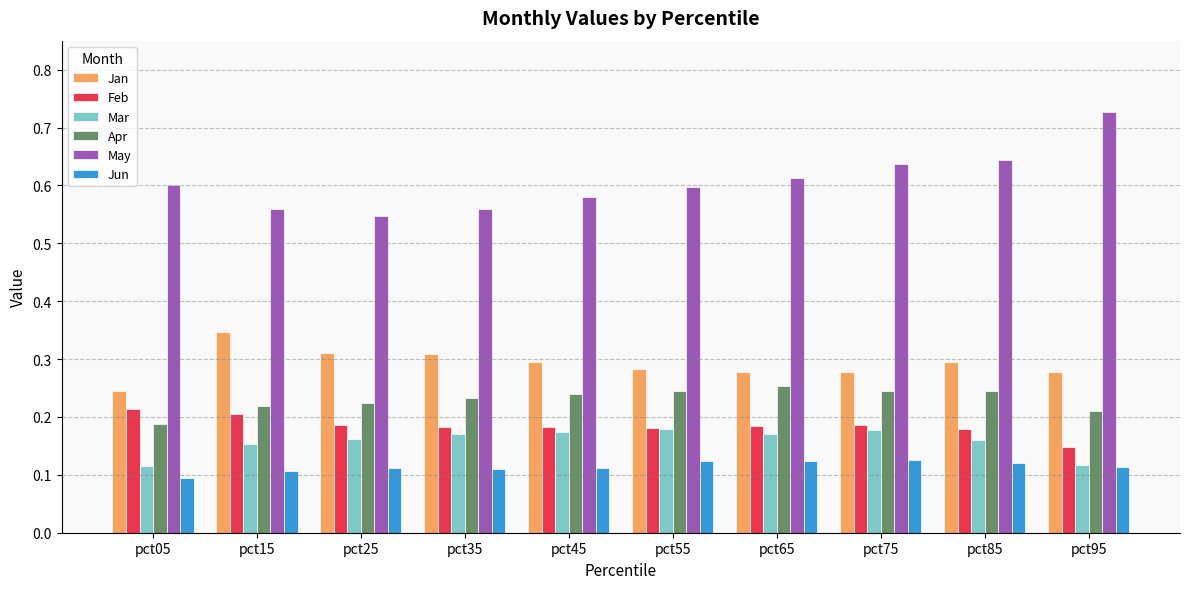

True or false: May has a value of 0.6 at pct35.

True